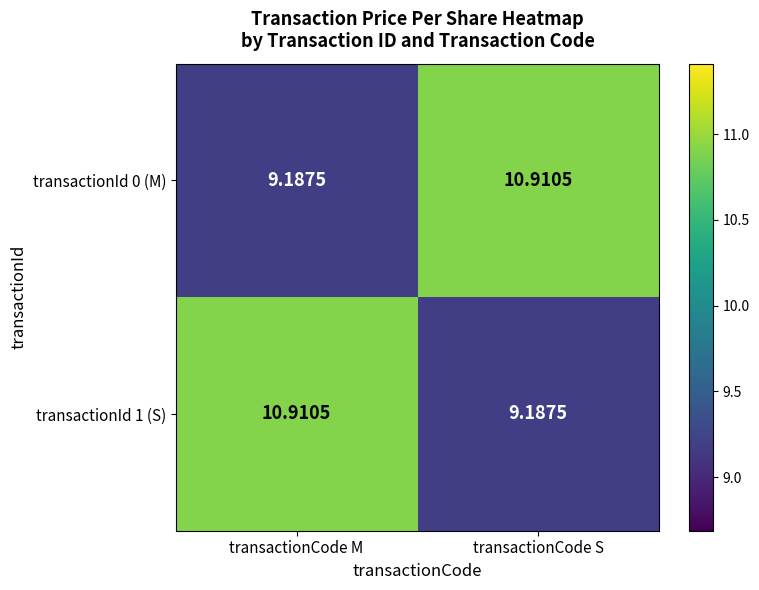

Where is transactionId 0 (M) nearest to the value 10?

transactionCode M